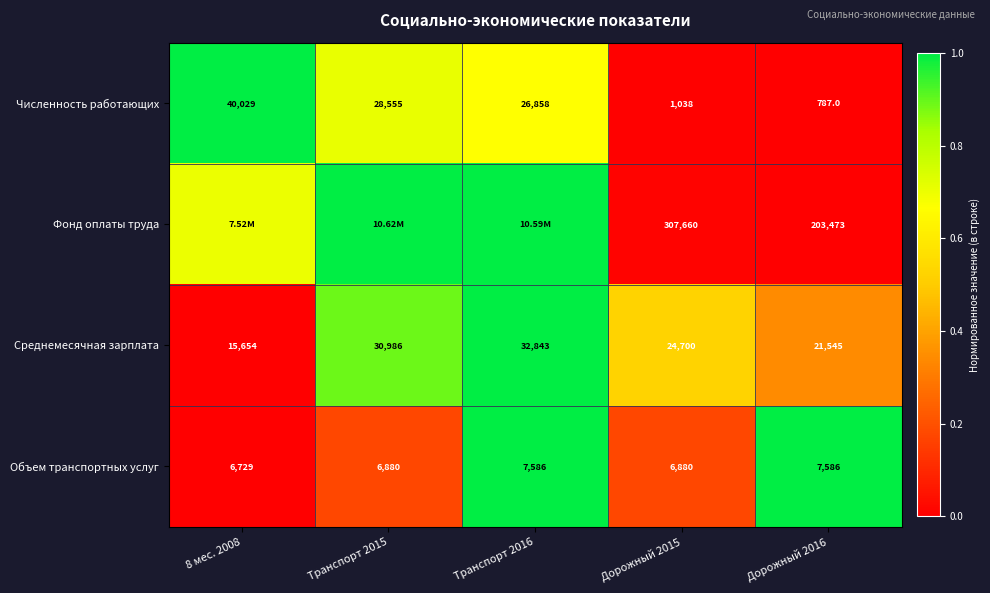

Between Дорожный 2015 and Дорожный 2016, which series saw the biggest shift?

Фонд оплаты труда